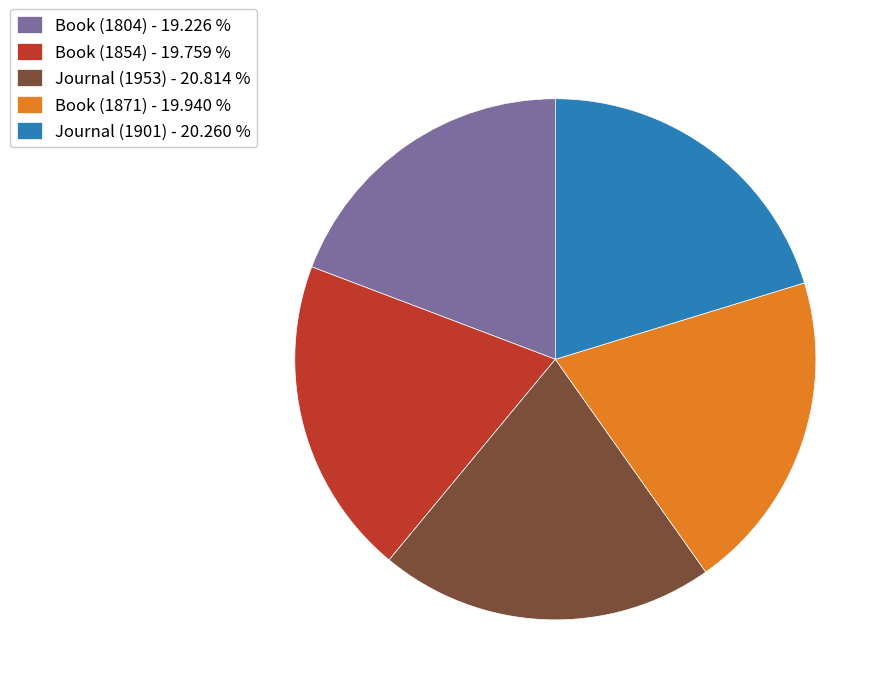

How many slices are in this pie chart?

5